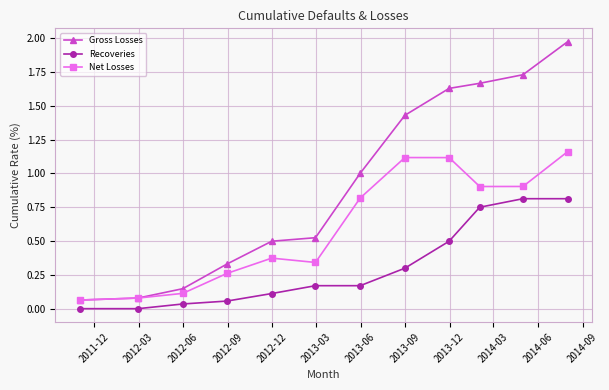

Which series has the largest total across all categories?

Gross Losses